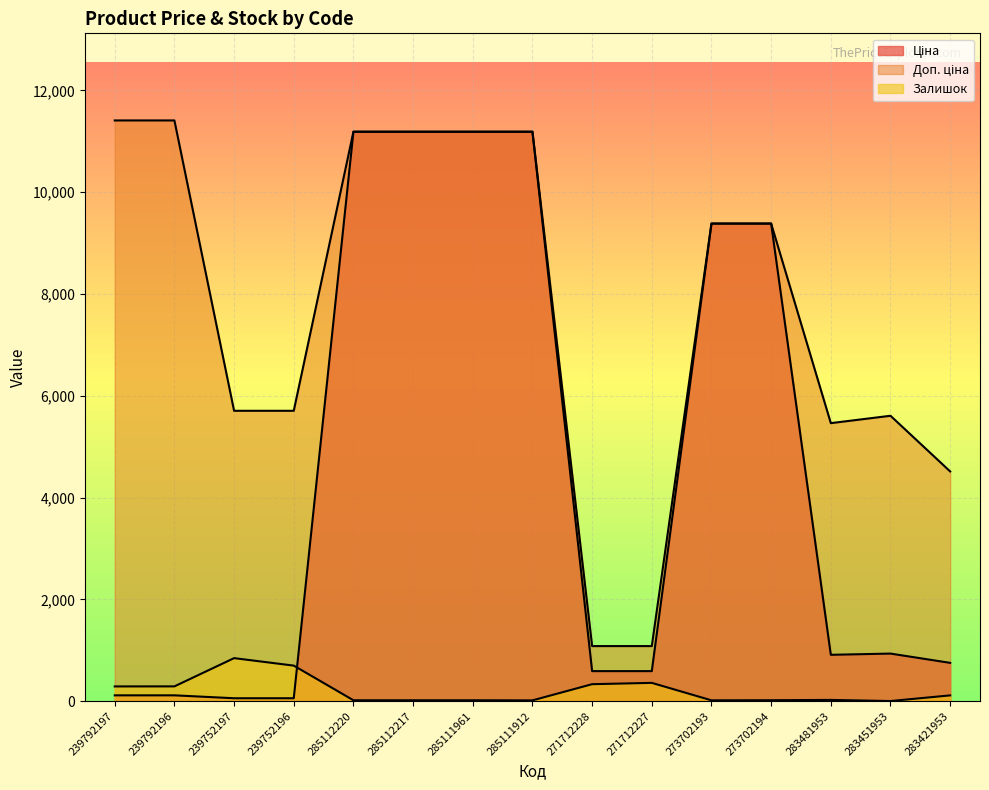

Reading left to right, what are all the values shown in this chart?

Ціна: 114.1	114.1	57.0	57.0	11188.2	11188.2	11188.2	11188.2	589.9	589.9	9384.0	9384.0	910.4	934.5	752.2
Доп. ціна: 11410.0	11410.0	5705.0	5705.0	11188.2	11188.2	11188.2	11188.2	1081.7	1081.7	9384.0	9384.0	5462.3	5607.2	4513.3
Залишок: 289.0	290.0	845.0	698.0	17.0	17.0	17.0	15.0	333.0	359.0	16.0	18.0	24.0	2.0	113.0